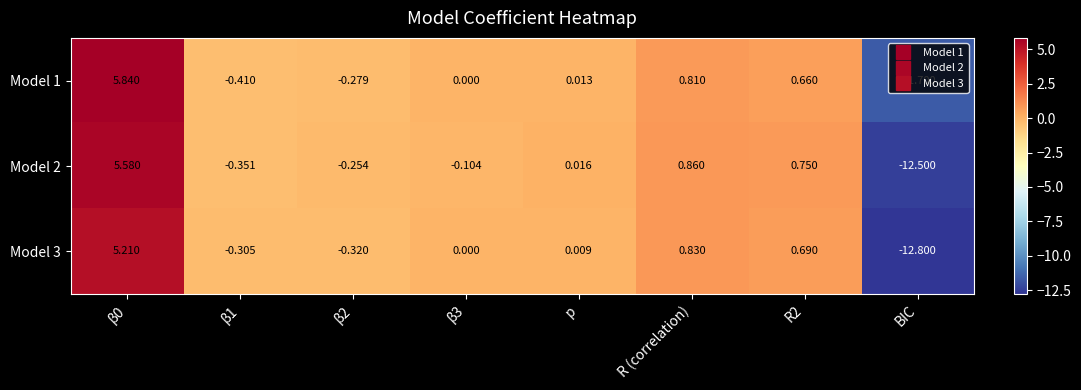

Which series changed the most between β3 and R (correlation)?

Model 2